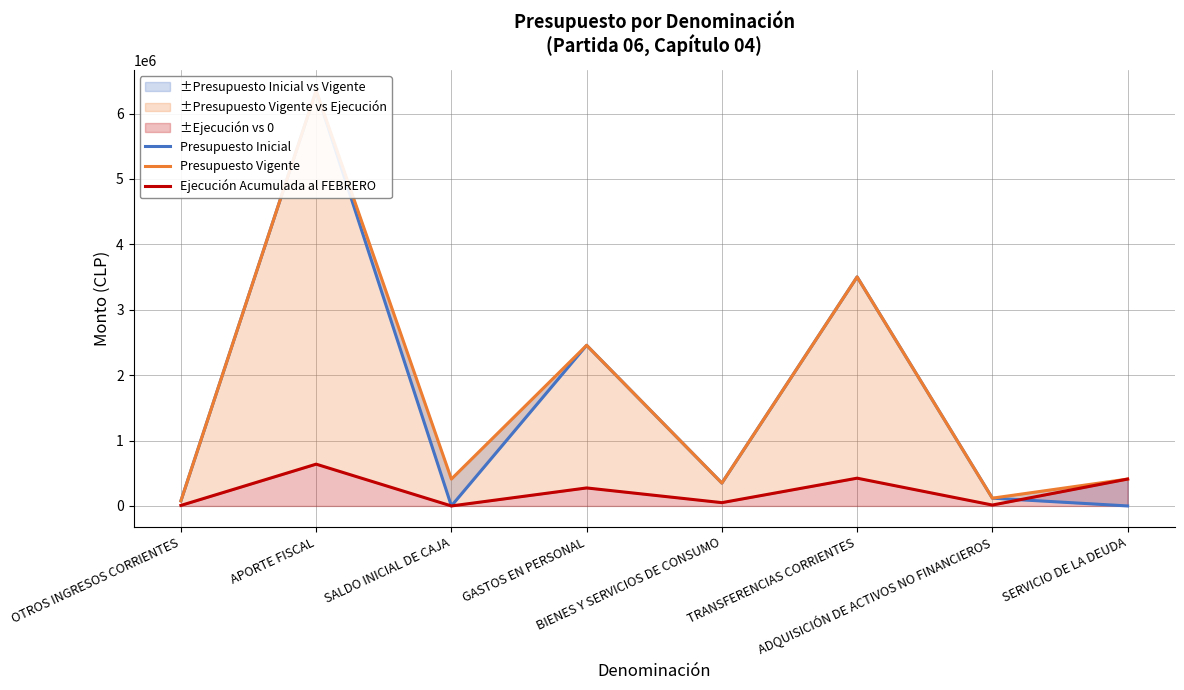

Count the number of data series in this chart.

3